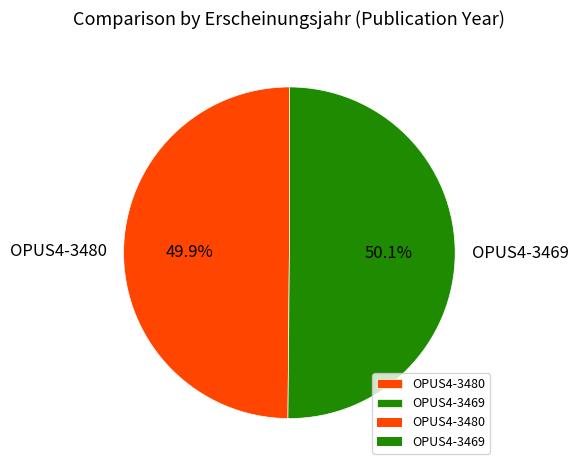

Approximately how many times larger is the value at OPUS4-3469 compared to OPUS4-3480?

1.0